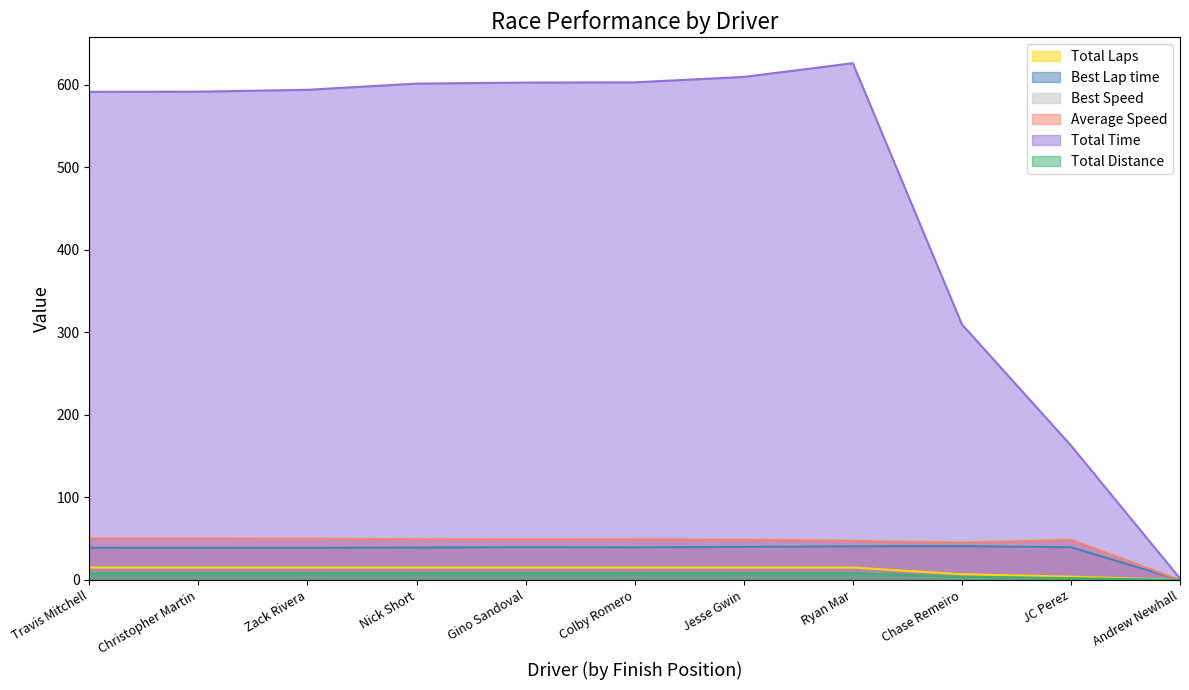

What is the label of the 3rd point from the left?

Zack Rivera